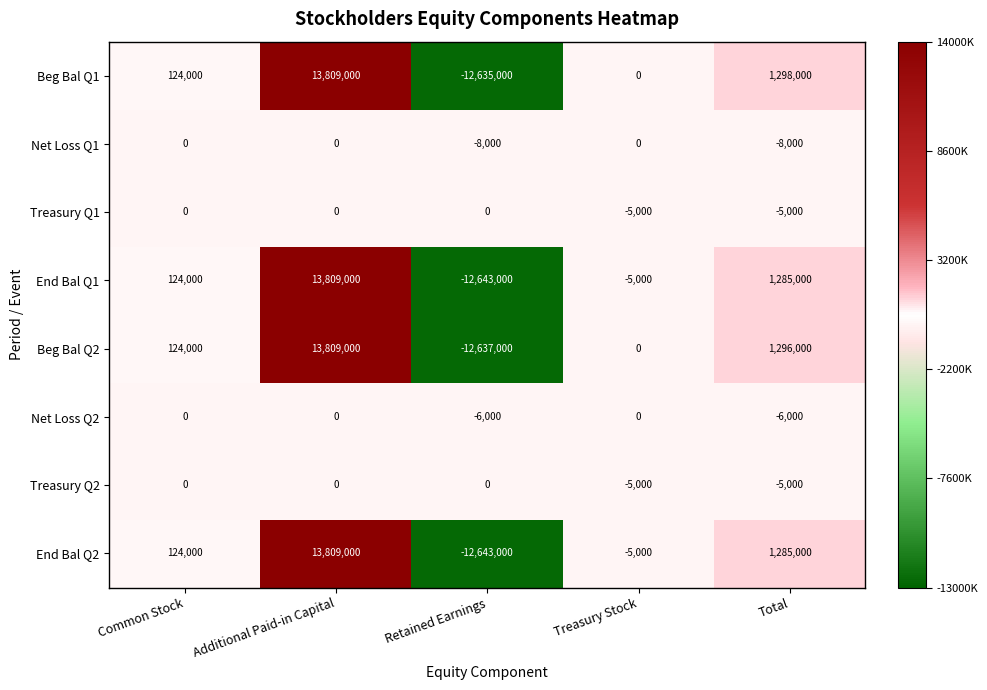

The value of Treasury Q1 at Additional Paid-in Capital is 0. True or false?

True